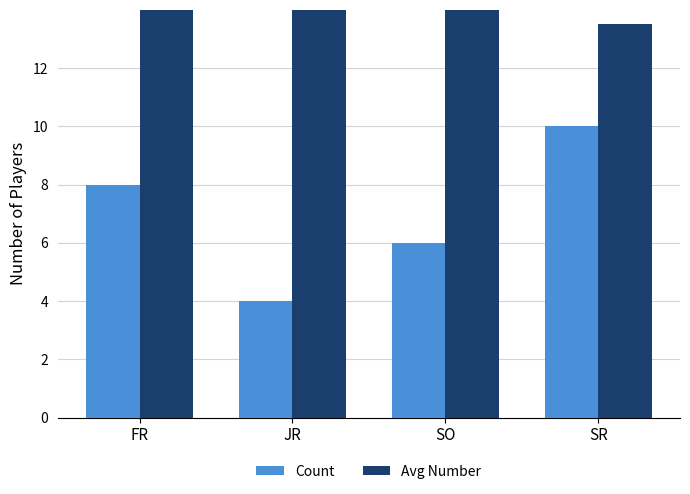

What are all the series names shown in the legend?

Count, Avg Number